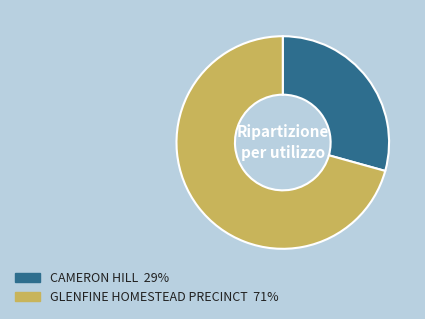

Which category has the smallest portion of the pie?

CAMERON HILL